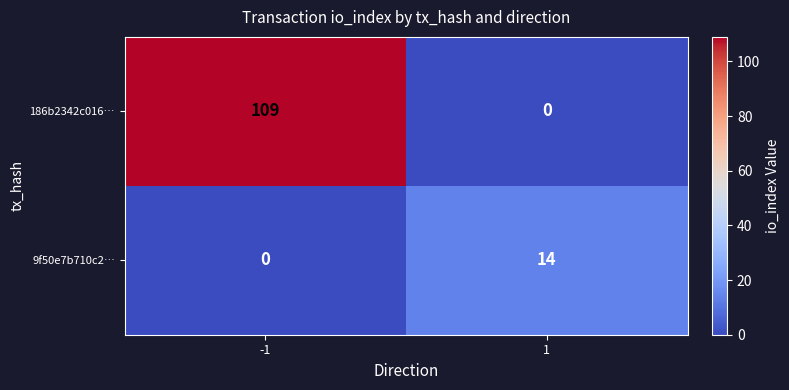

The 186b2342c016… series shows 109 at -1. True or false?

True